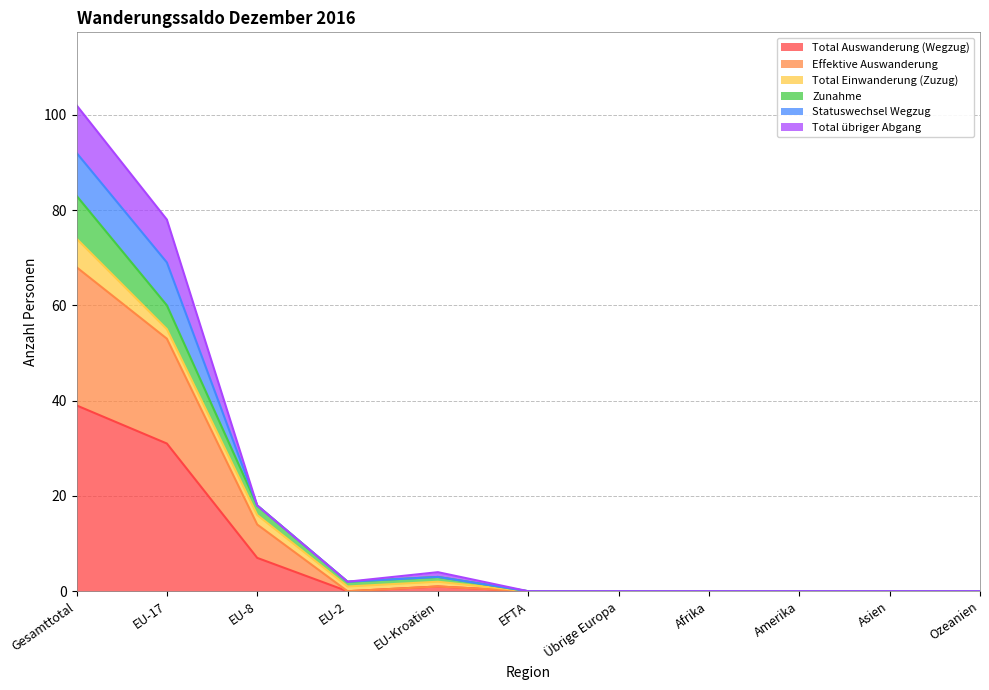

True or false: Total Auswanderung (Wegzug) and Effektive Auswanderung intersect in this chart.

False